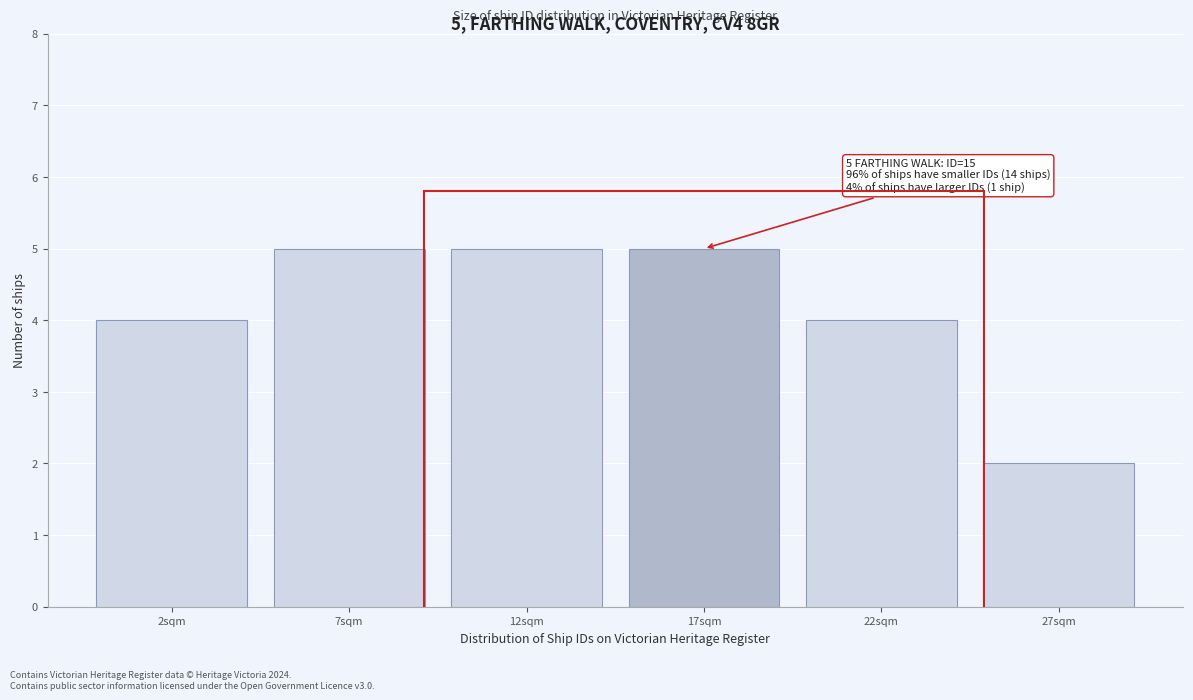

Reading left to right, list all the values displayed in this chart.

2sqm=4	7sqm=5	12sqm=5	17sqm=5	22sqm=4	27sqm=2